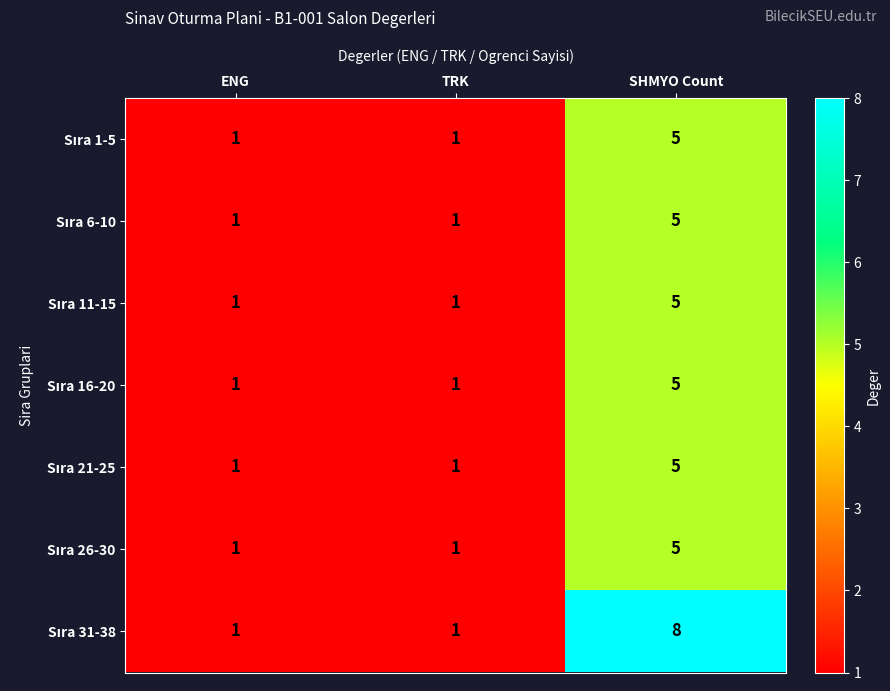

At which category does the chart reach its peak across all series?

SHMYO Count